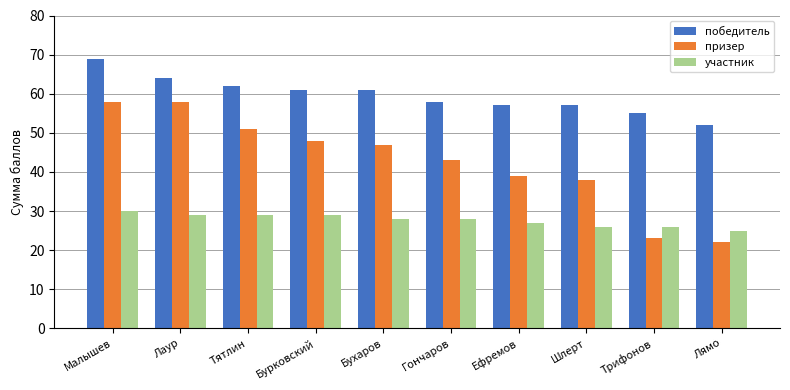

Which series has the largest range (max minus min)?

призер